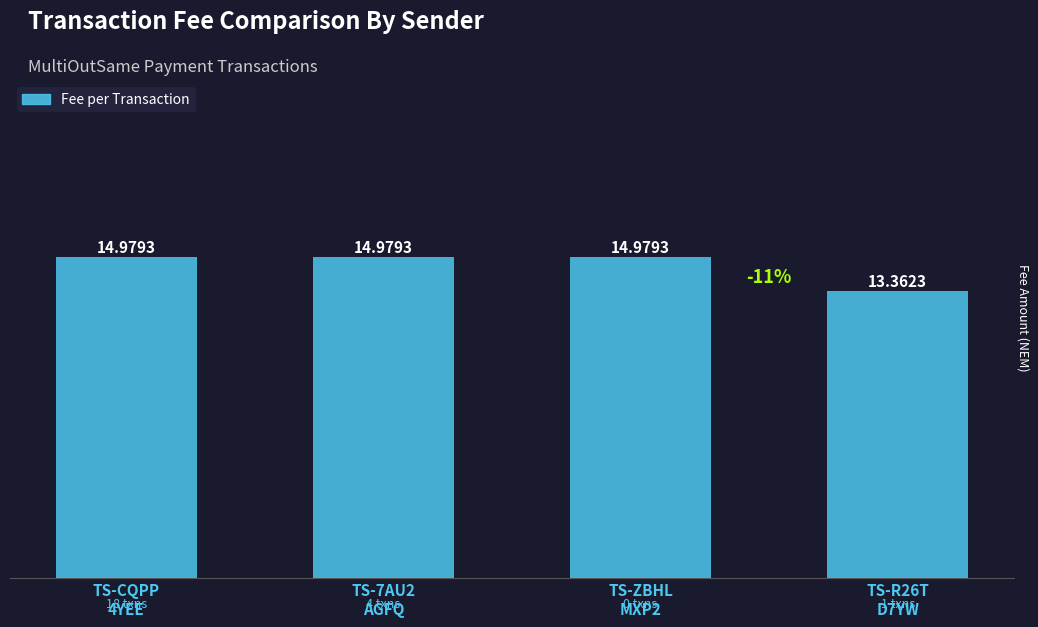

What is the difference between the second highest and minimum values?

1.6